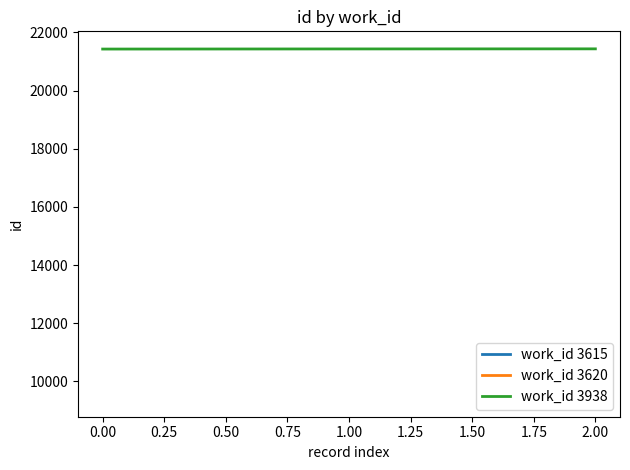

What is the average value?

21432